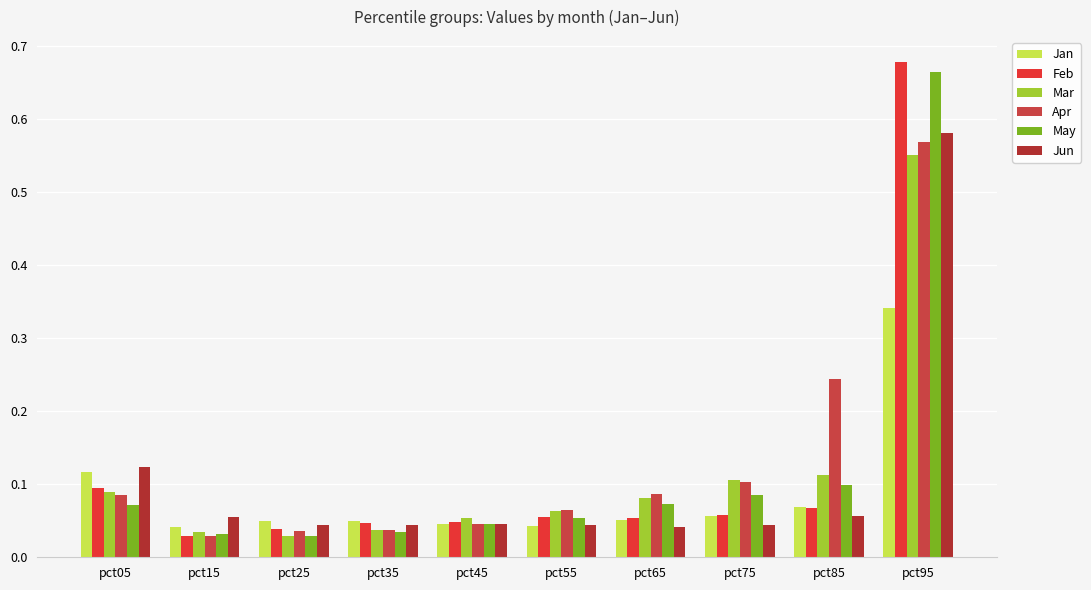

Between pct75 and pct45, which is larger?

pct75